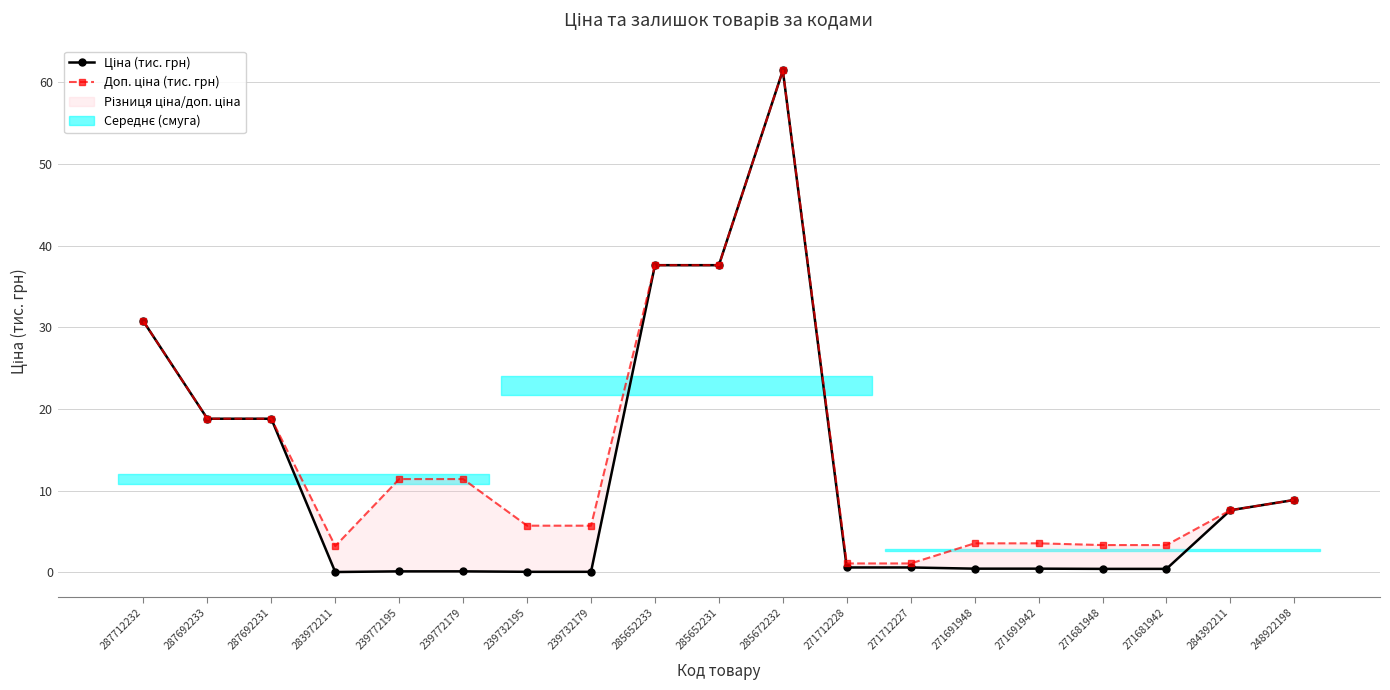

The value of Доп. ціна (тис. грн) at 285652233 is 66.8. True or false?

False